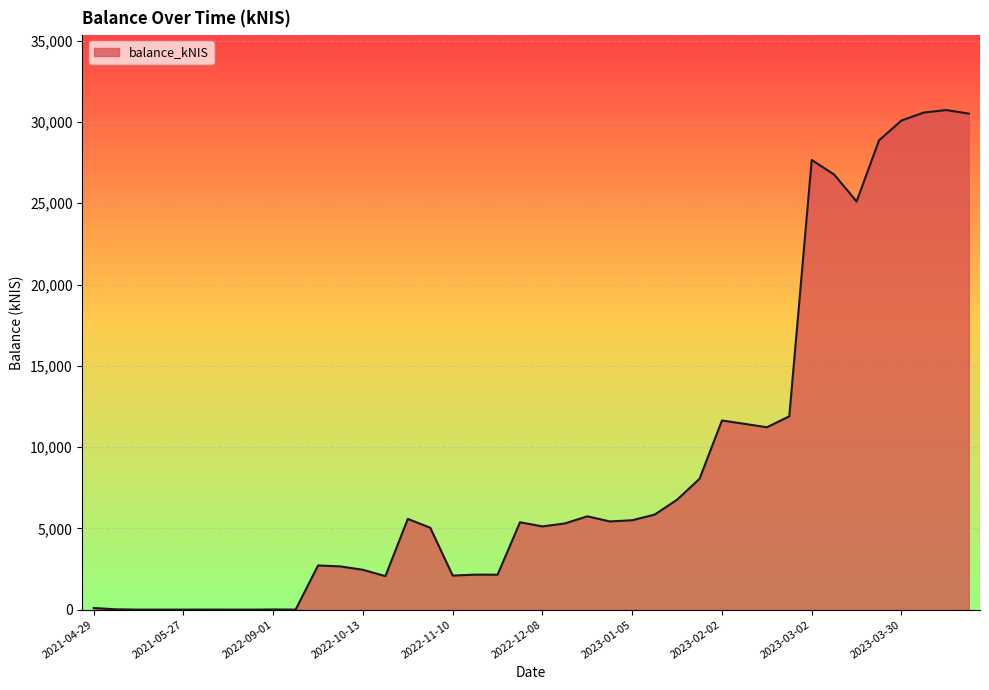

What is the difference between the maximum and minimum values?

30732.2